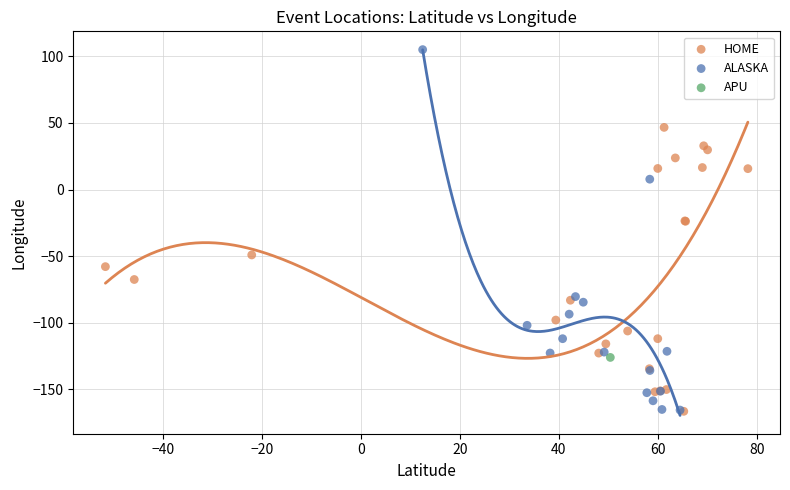

What are all the series names shown in the legend?

APU, ALASKA, HOME